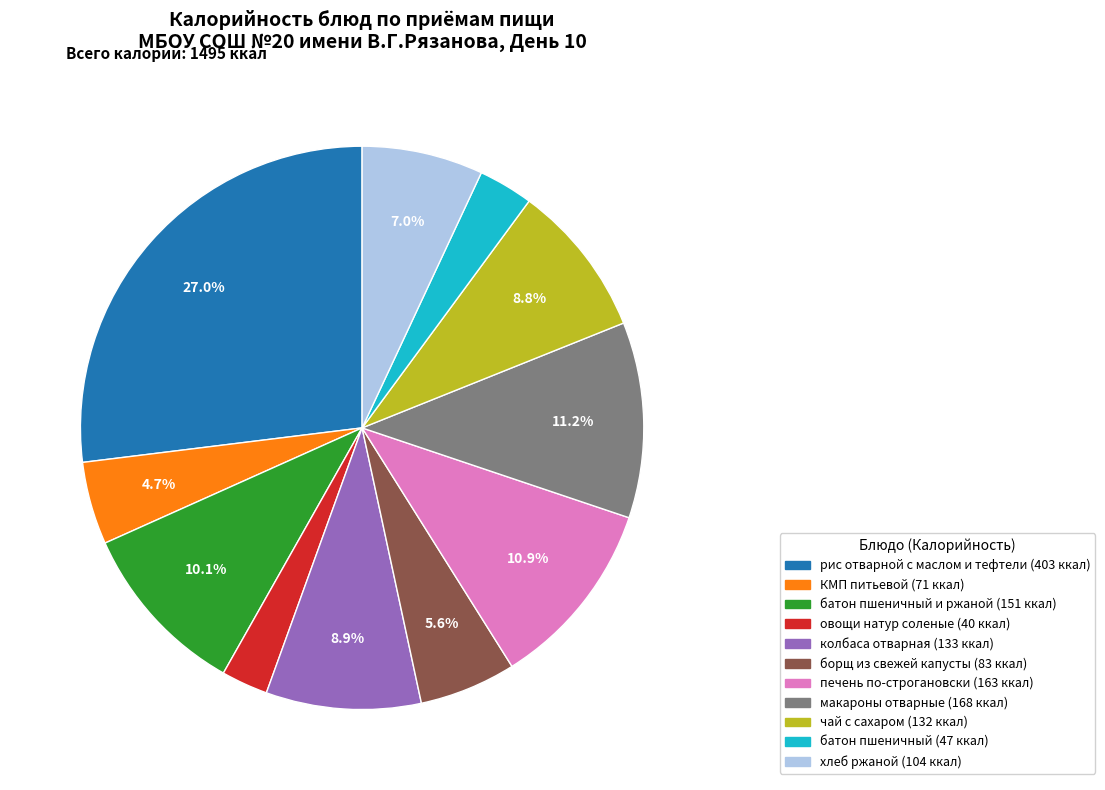

Count the number of slices in the pie.

11